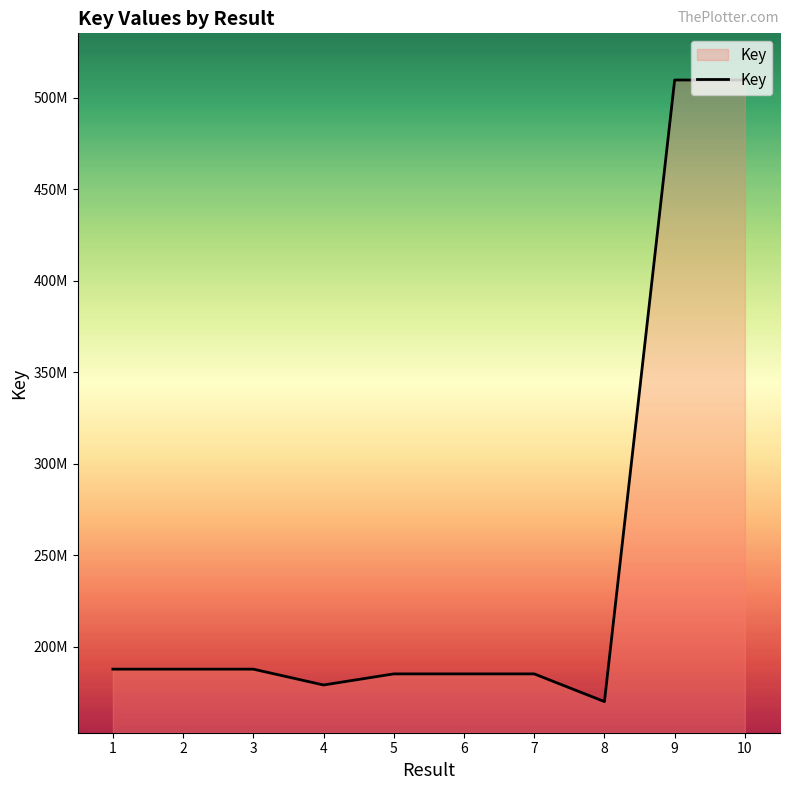

What is the difference between the maximum and second lowest values?

330651962